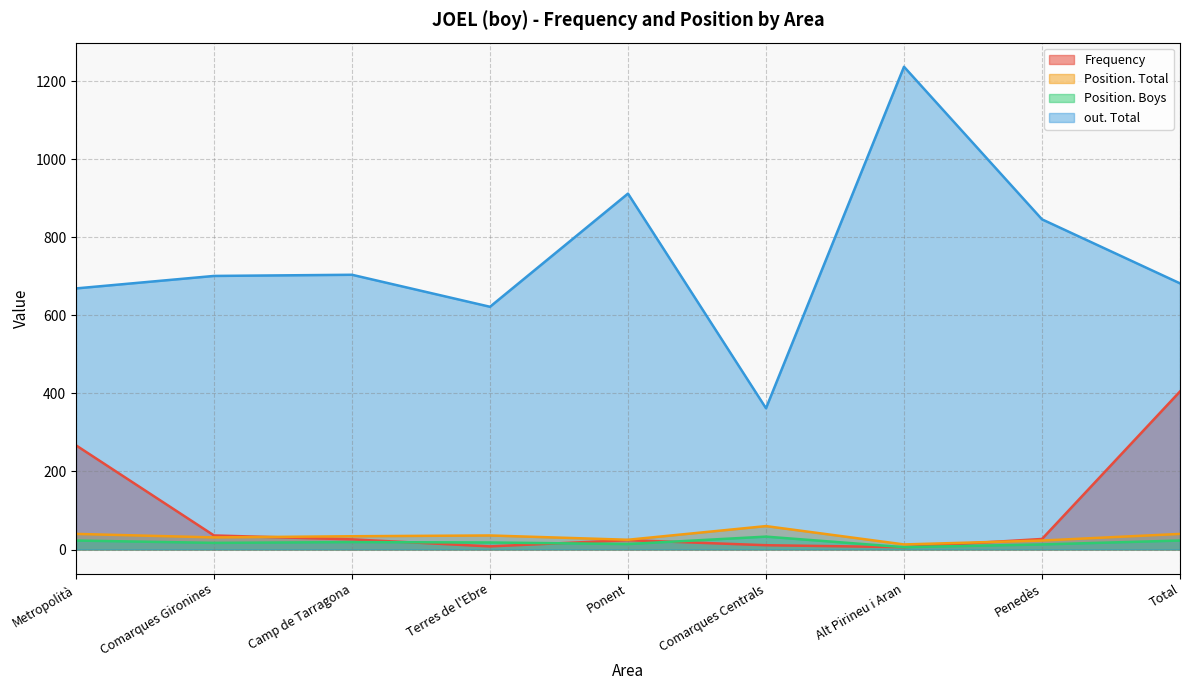

List the series in order of their peak value, highest first.

out. Total, Frequency, Position. Total, Position. Boys